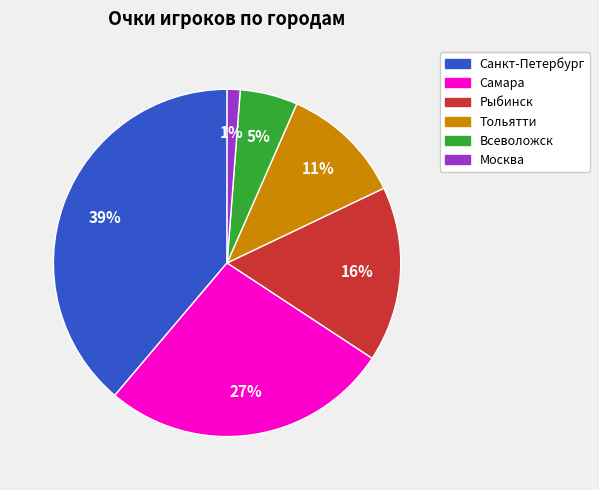

What percentage is the Всеволожск slice, to the nearest percent?

5%